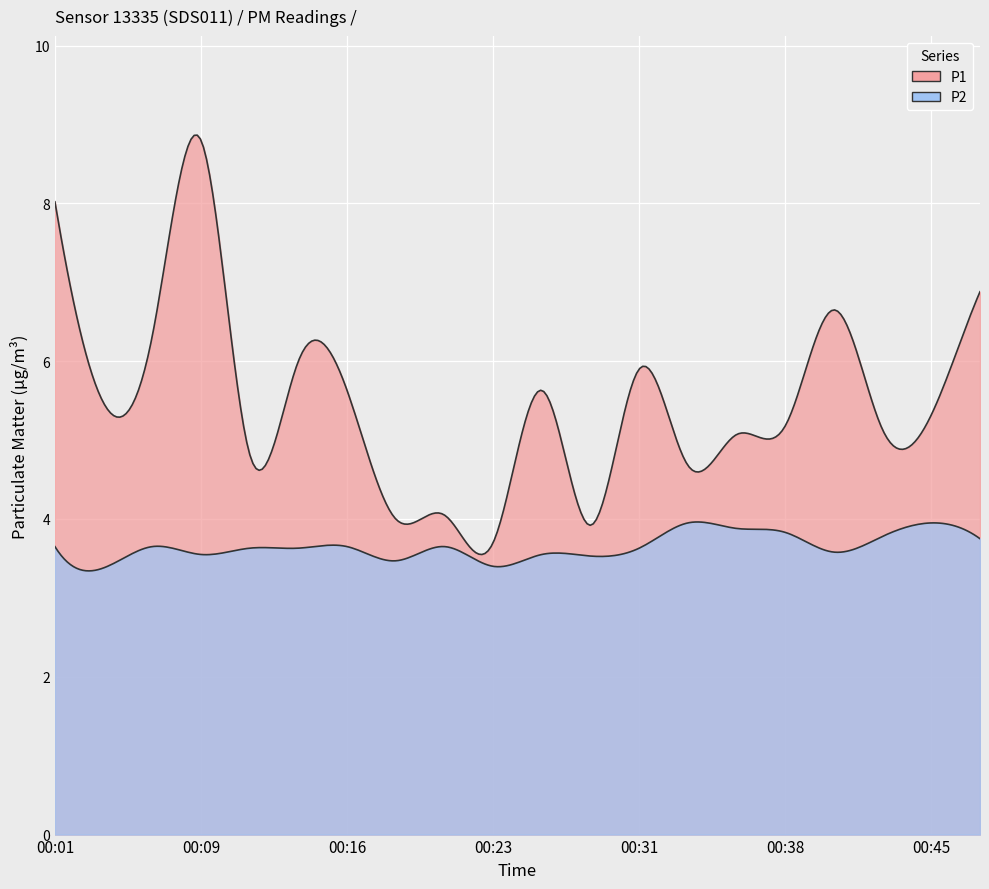

The P1 series shows 8.8 at 00:09. True or false?

True